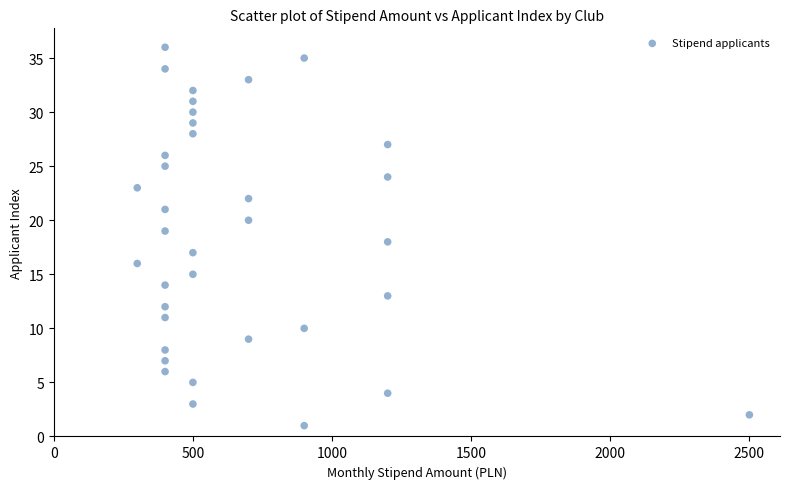

What is the range of X values (max minus min)?

2200